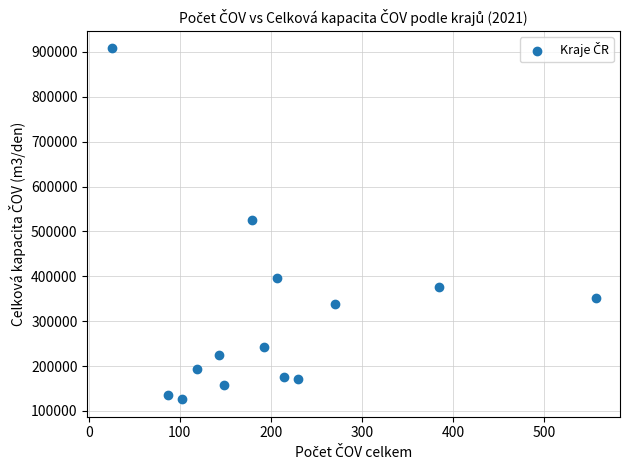

What is the range of X values (max minus min)?

532